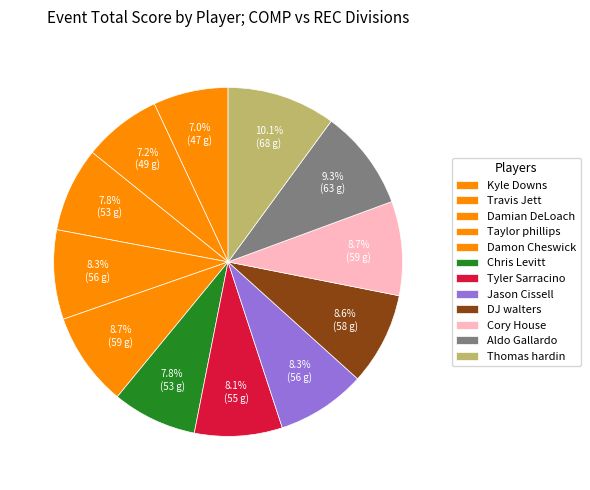

What percentage is the Damon Cheswick slice, to the nearest percent?

9%